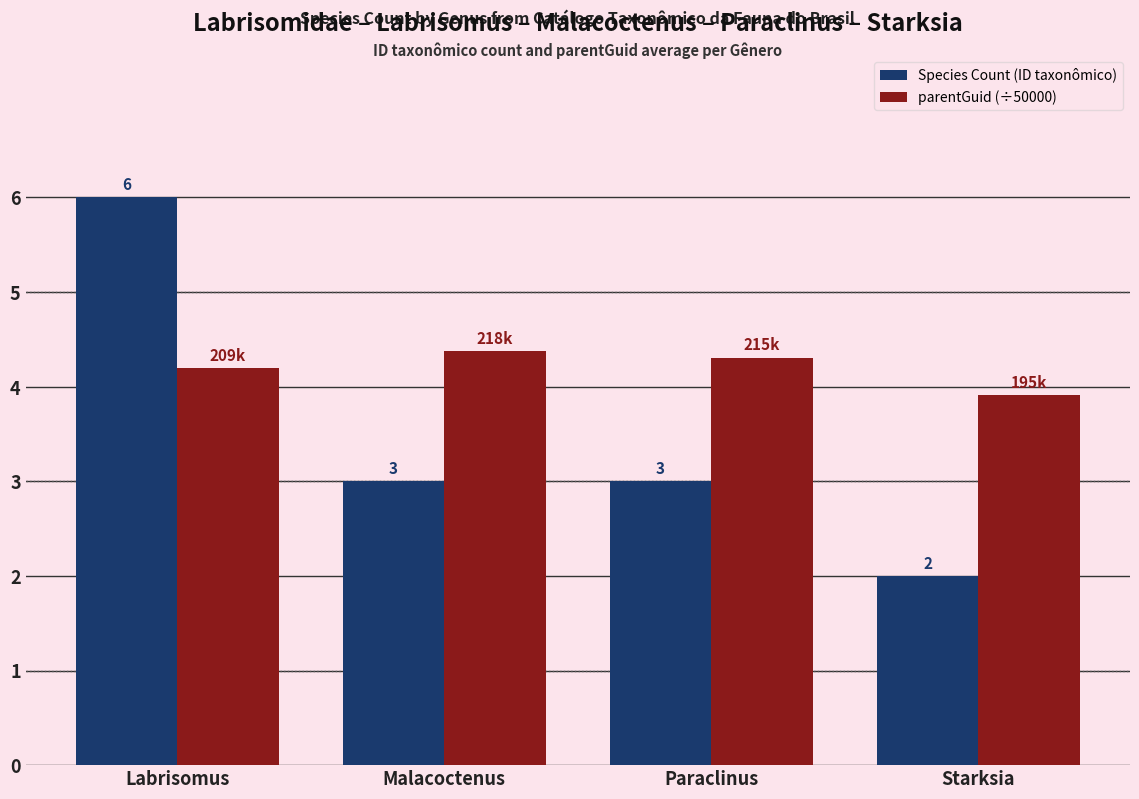

What is the label of the 3rd bar from the right?

Malacoctenus